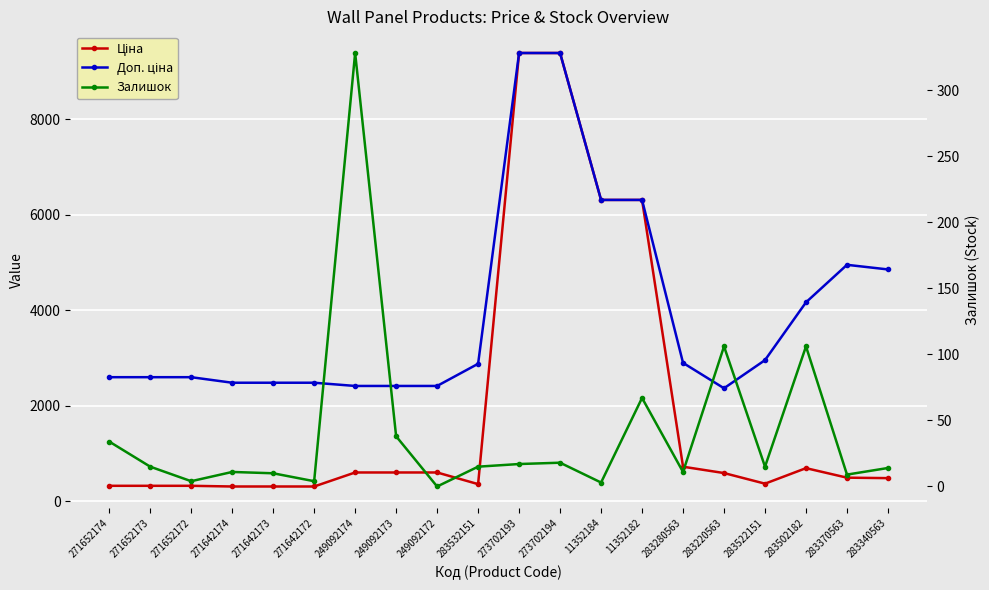

What is the spread (max minus min) of values at 283370563?

4941.4